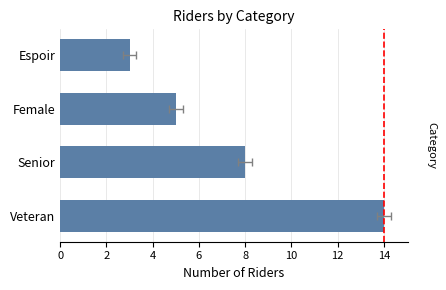

The value at 0 is 14. True or false?

True